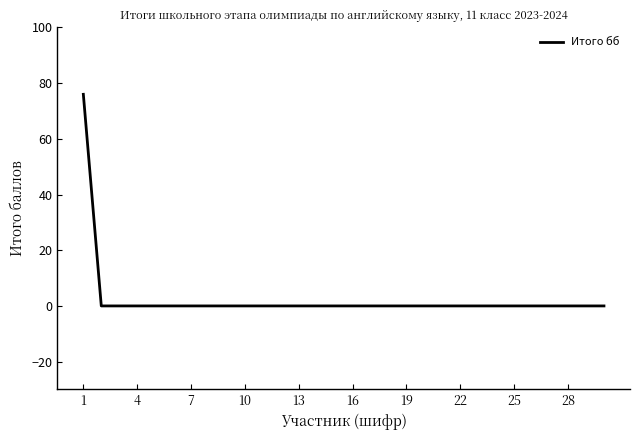

Is this an area chart (filled region under the line)?

No